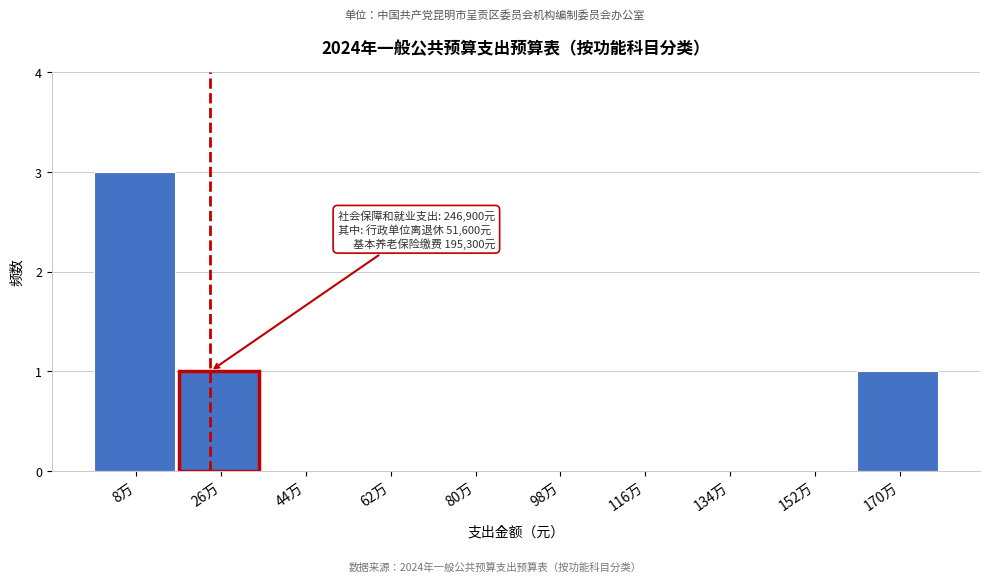

Reading left to right, list all the values displayed in this chart.

8万=3	26万=1	44万=0	62万=0	80万=0	98万=0	116万=0	134万=0	152万=0	170万=1